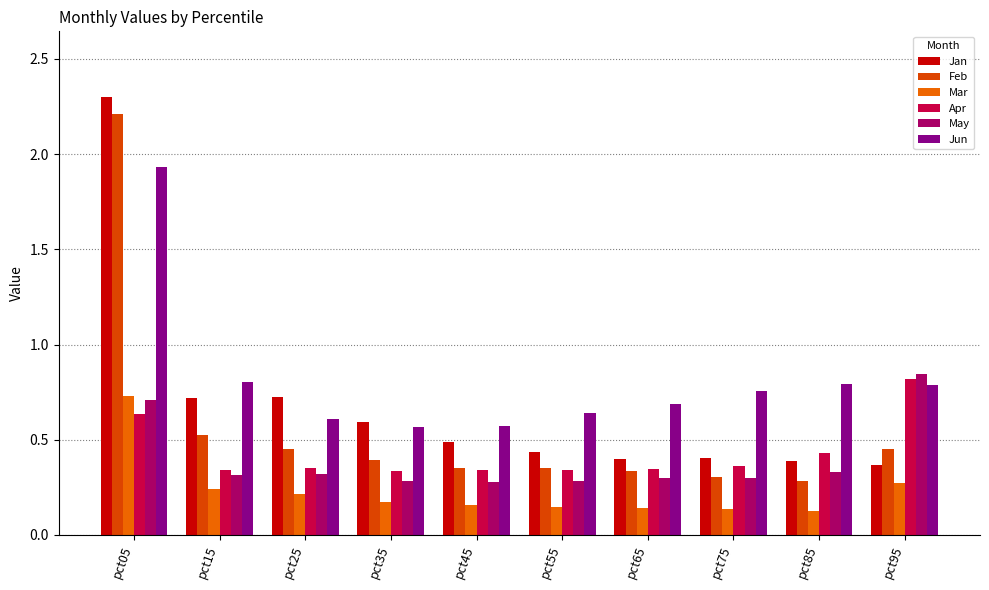

At pct15, list the series in order from largest to smallest.

Jun, Jan, Feb, Apr, May, Mar